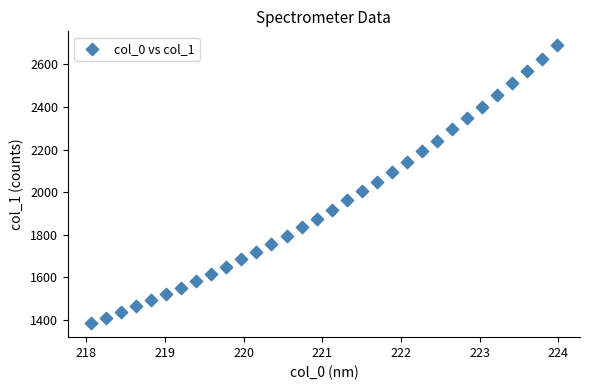

What is the range of Y values (max minus min)?

1306.1